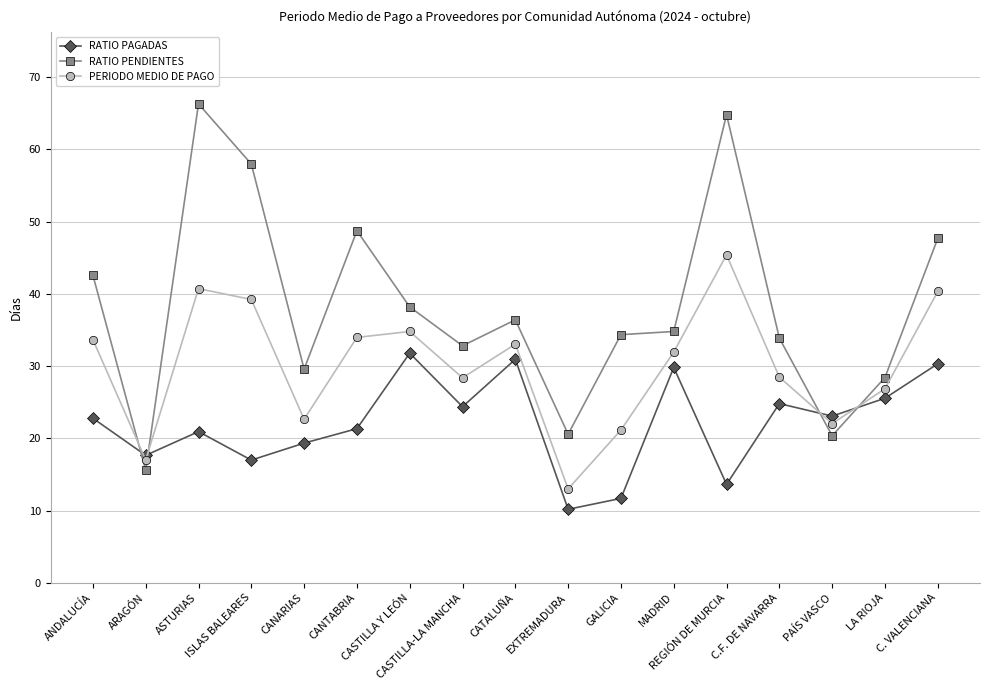

Which series ends up on top after the final intersection of RATIO PAGADAS and PERIODO MEDIO DE PAGO?

PERIODO MEDIO DE PAGO